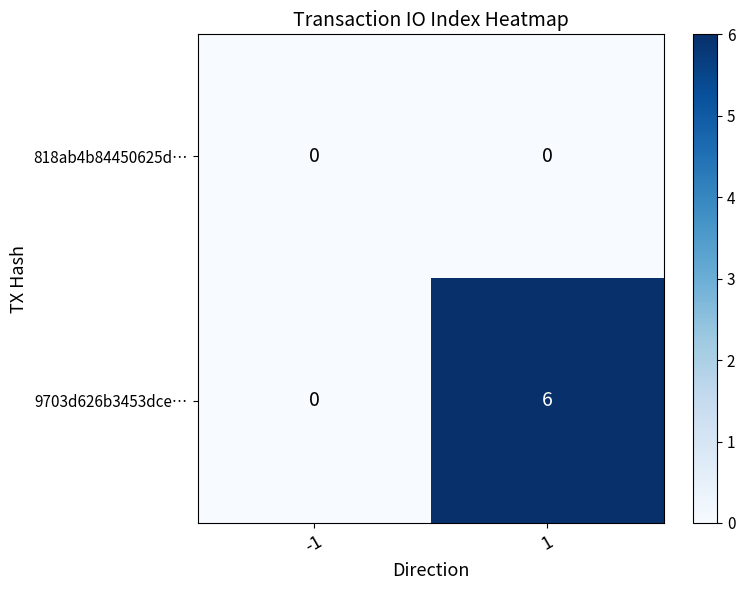

Which series has the widest spread of values?

9703d626b3453dce…